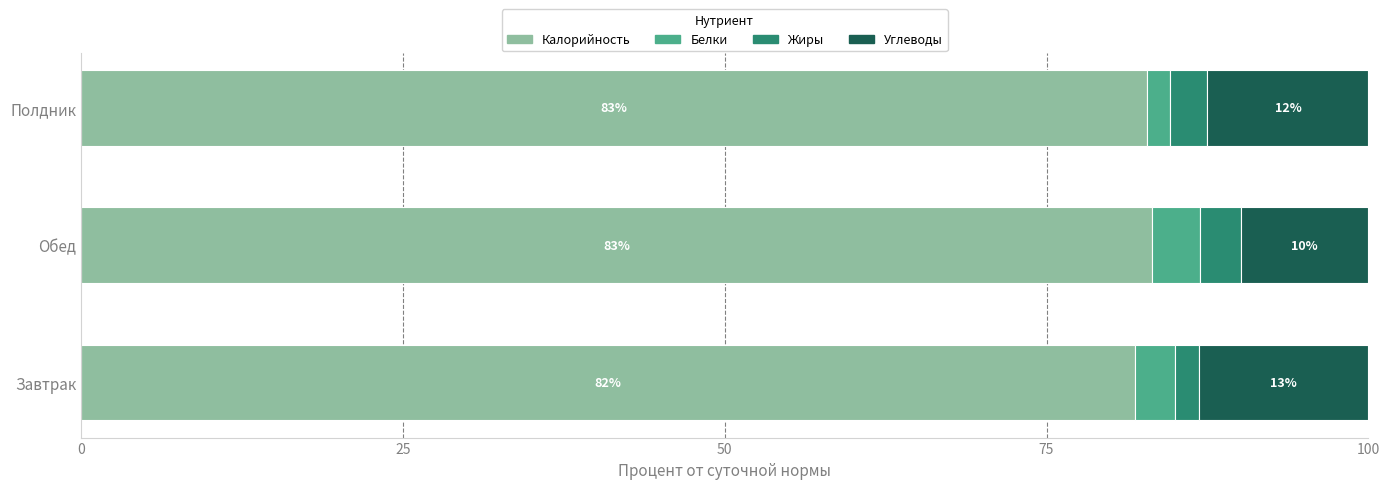

Is it true that Калорийность equals 83.2 at Обед?

True